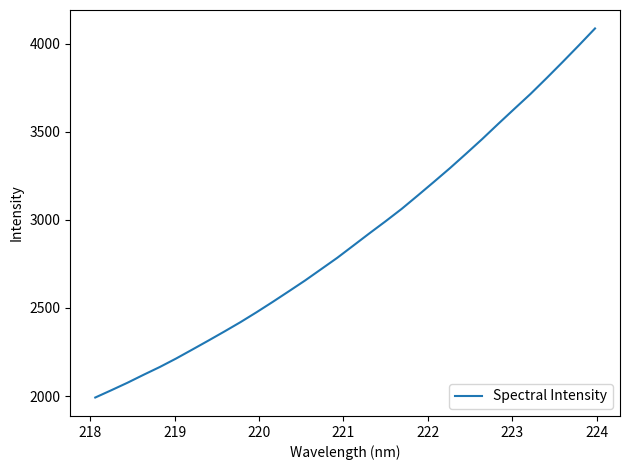

What is the smallest value displayed?

1991.8